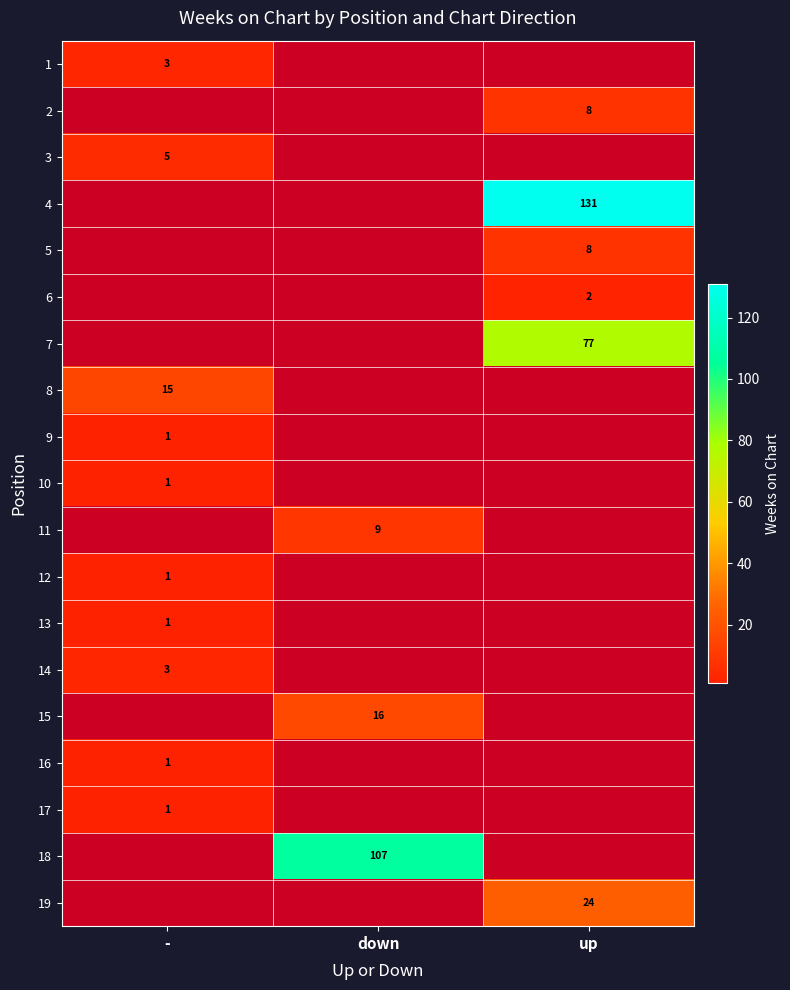

True or false: 2 has a value of 12 at up.

False